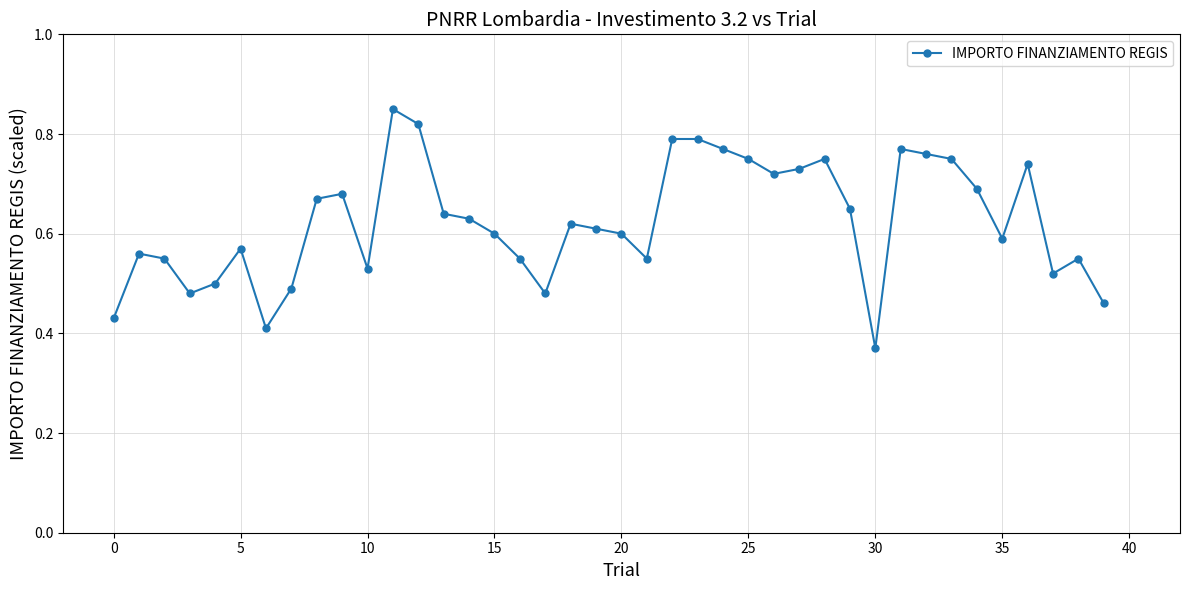

What is the sum of all values?

25.0